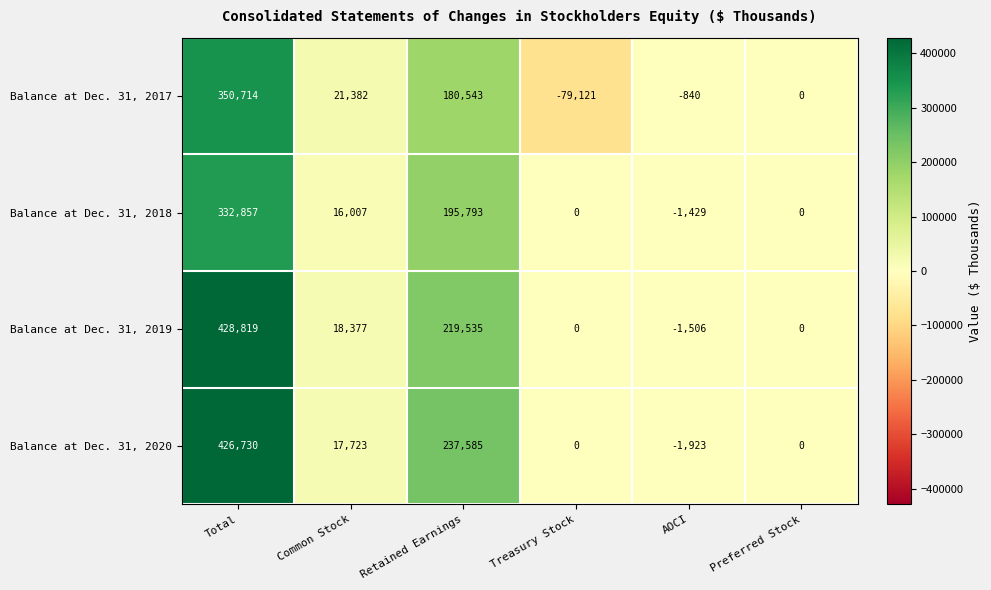

How many series are shown in this chart?

4